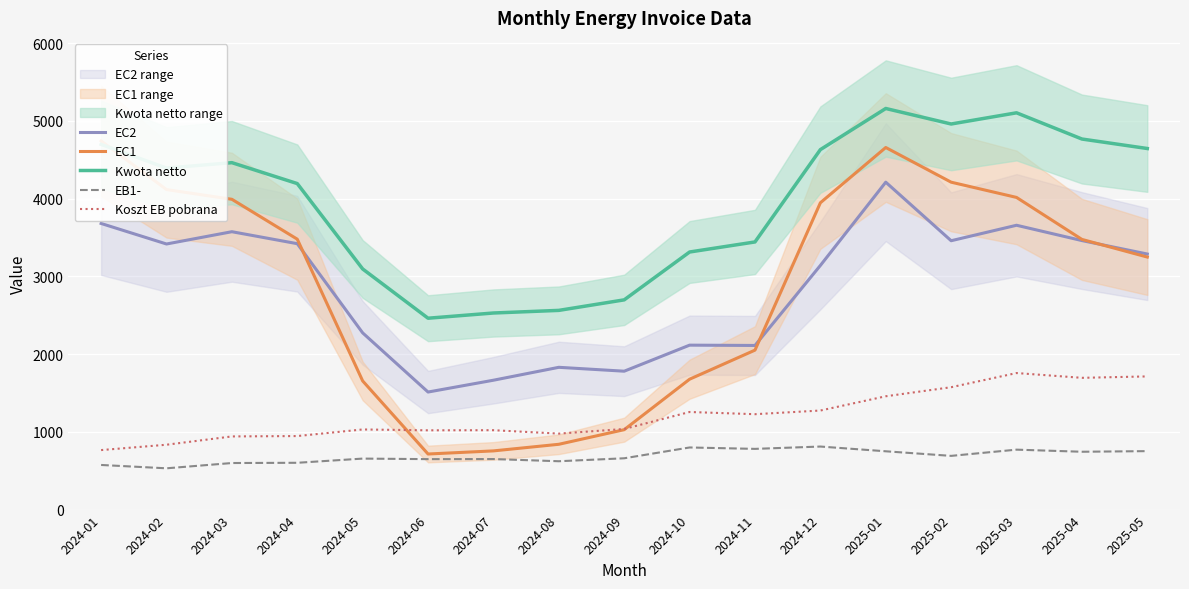

True or false: Koszt EB pobrana and EC2 cross at least once.

False